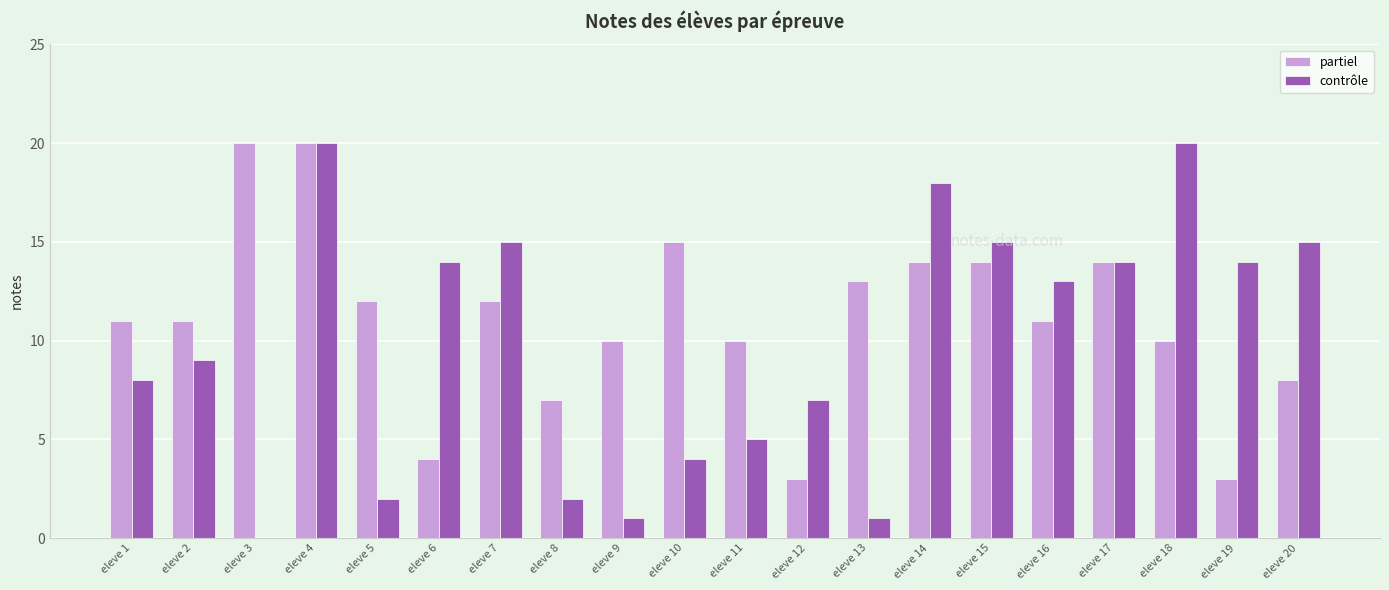

Between eleve 1 and eleve 8, which series saw the biggest shift?

contrôle